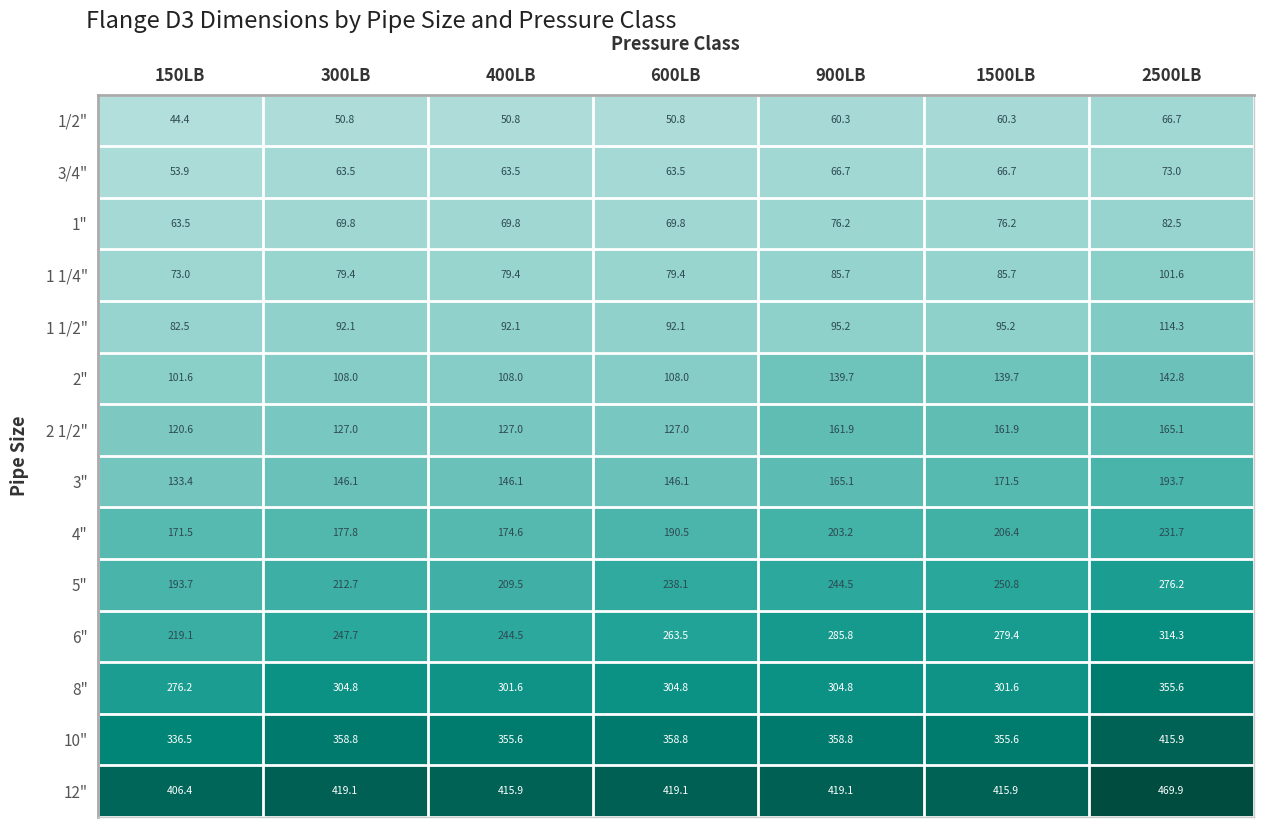

At which label does 4" first exceed 190?

600LB